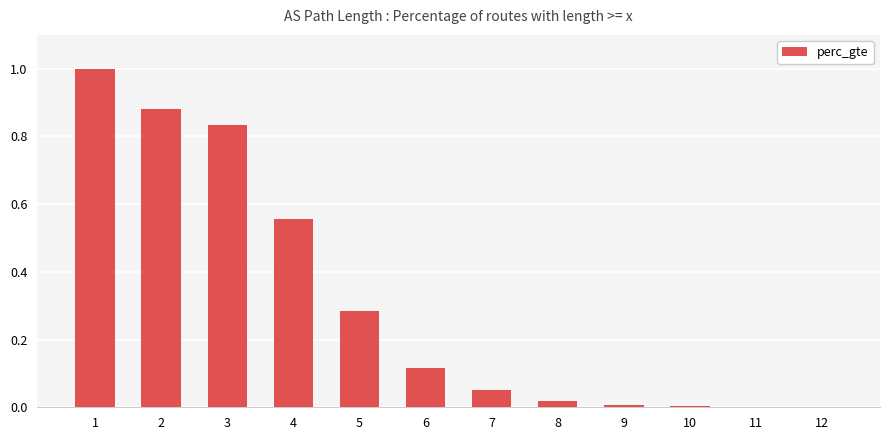

The value at 7 is 0.0. True or false?

False